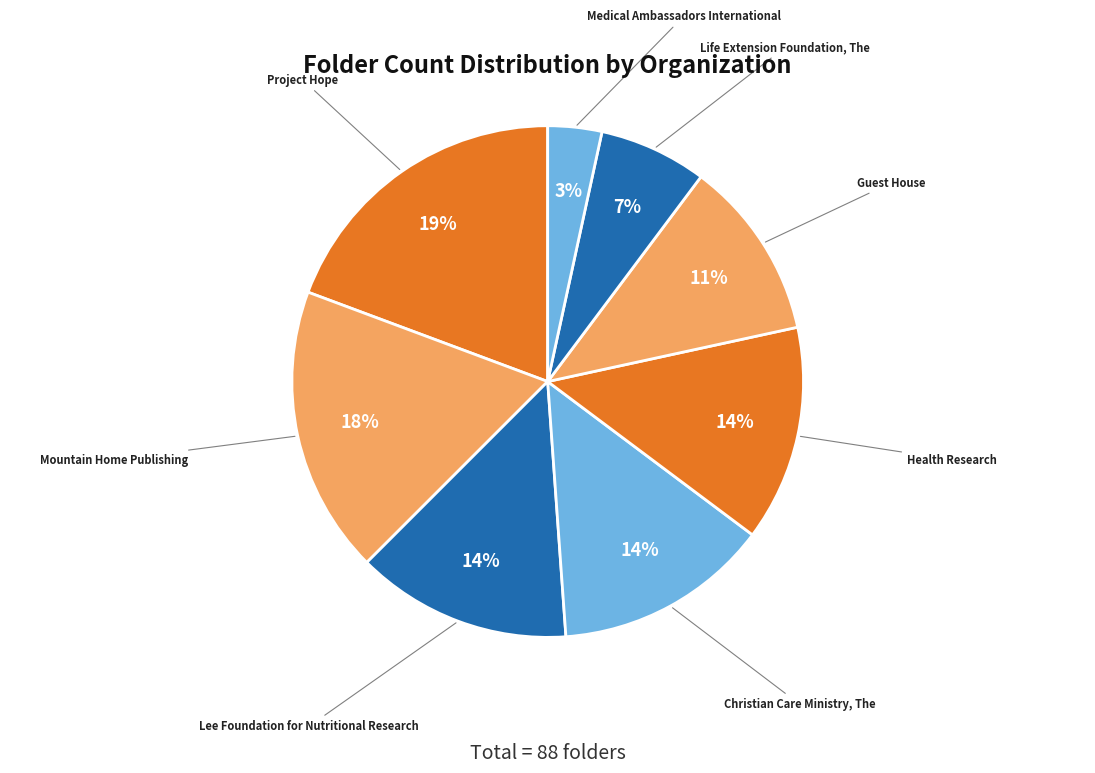

To the nearest percent, what portion does Guest House represent?

11%